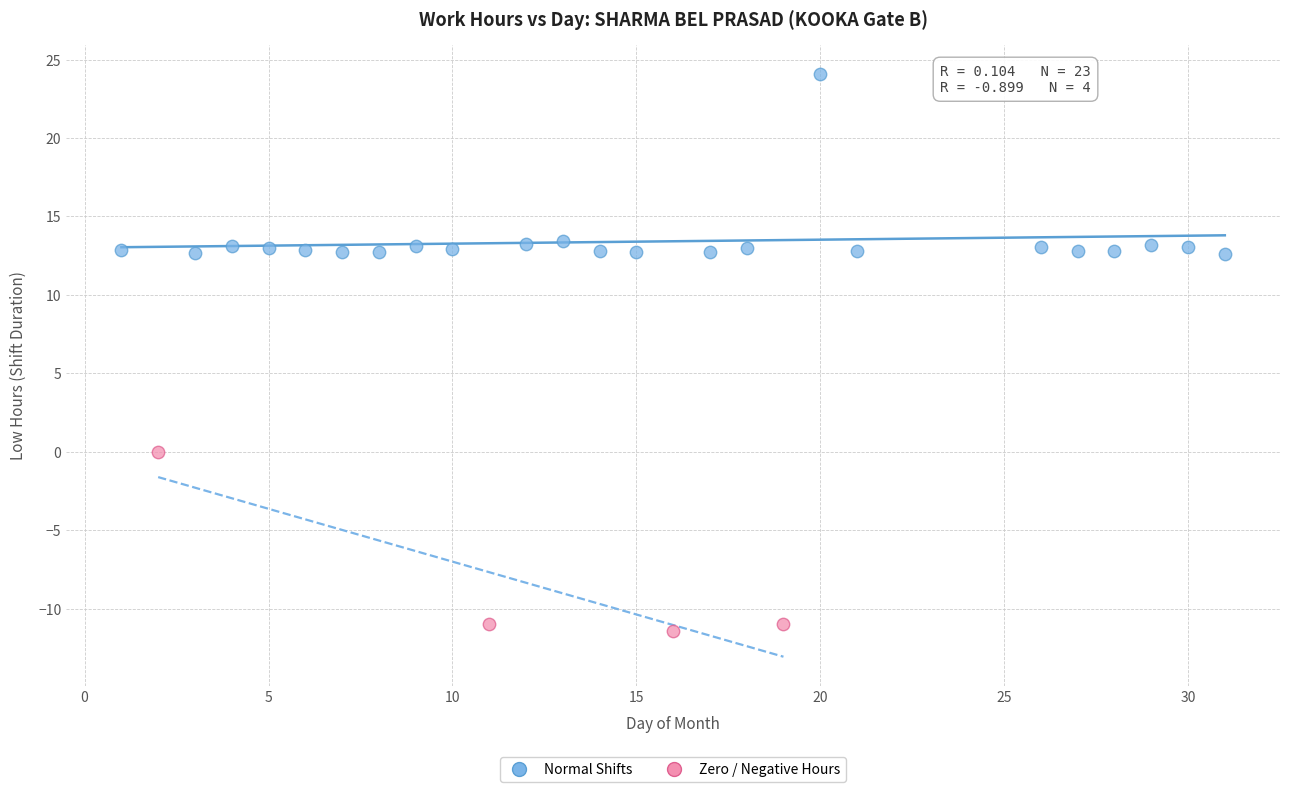

Which series reaches the minimum Y coordinate?

Zero / Negative Hours